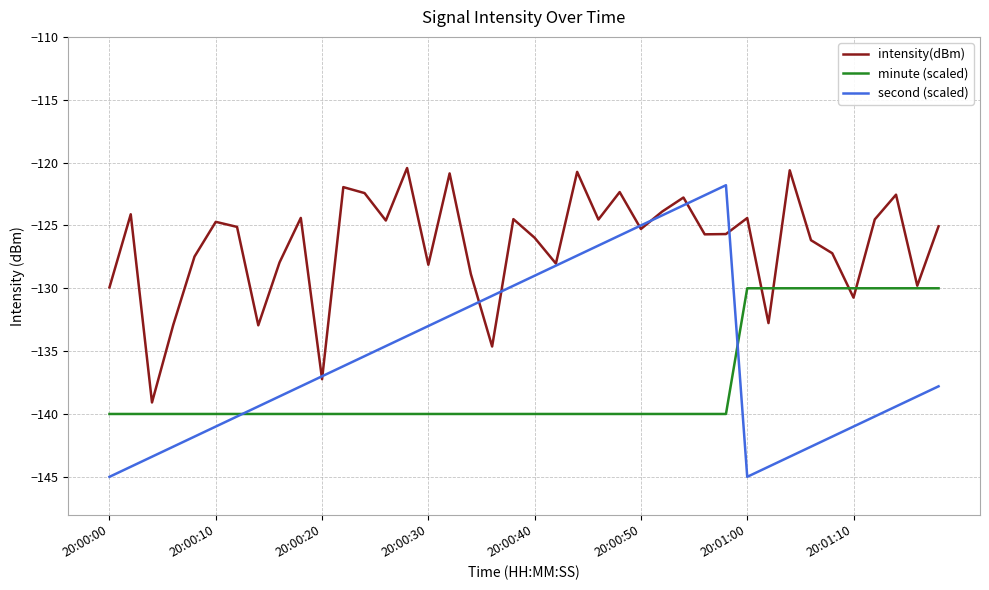

Rank the series by their average value, from lowest to highest.

minute (scaled), second (scaled), intensity(dBm)